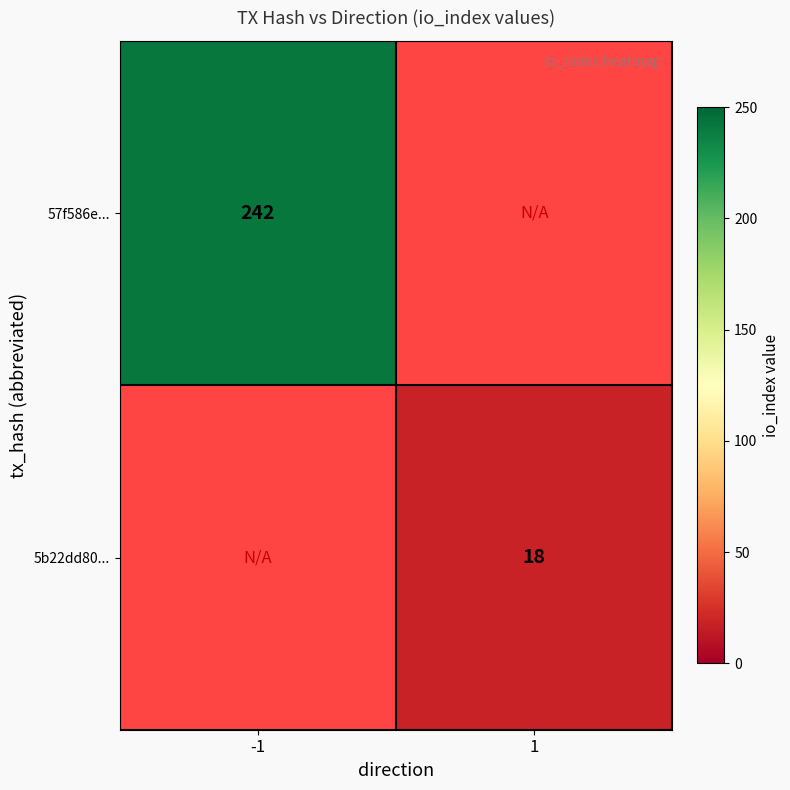

The value of 5b22dd80... at 1 is 24. True or false?

False